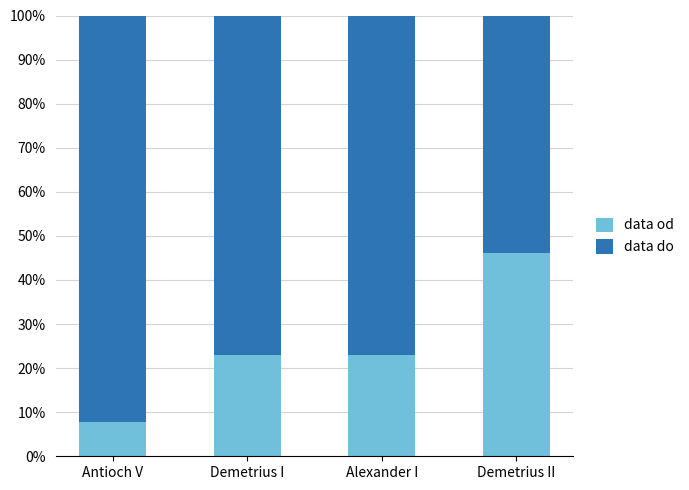

At which label is data od closest to 0?

Antioch V